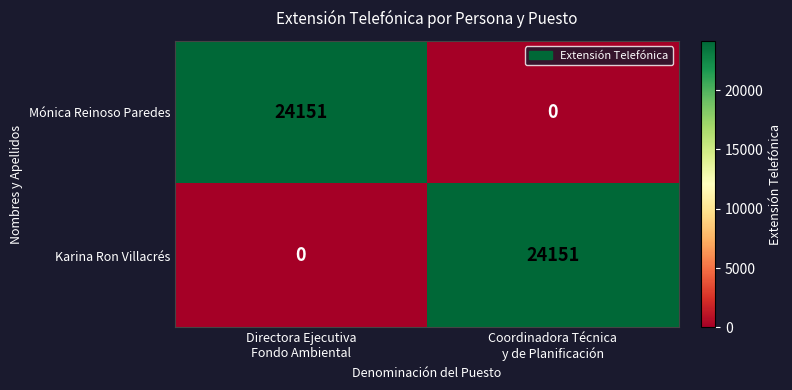

What is the sum of all Mónica Reinoso Paredes values?

24151